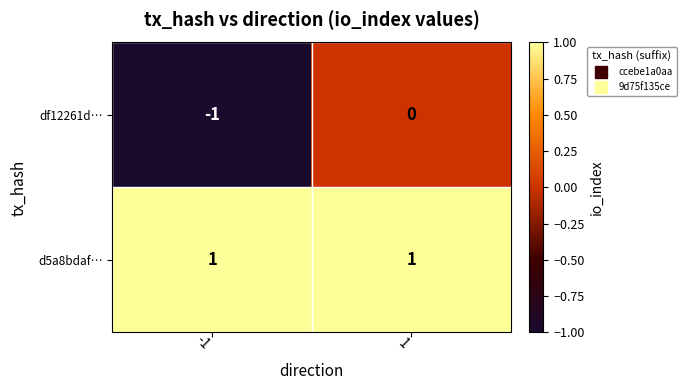

Which series changed the most between -1 and 1?

df12261d…